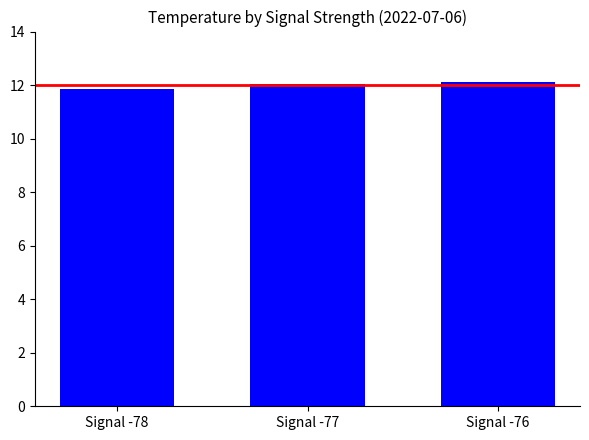

What is the ratio of the value at Signal -77 to the value at Signal -76?

1.0